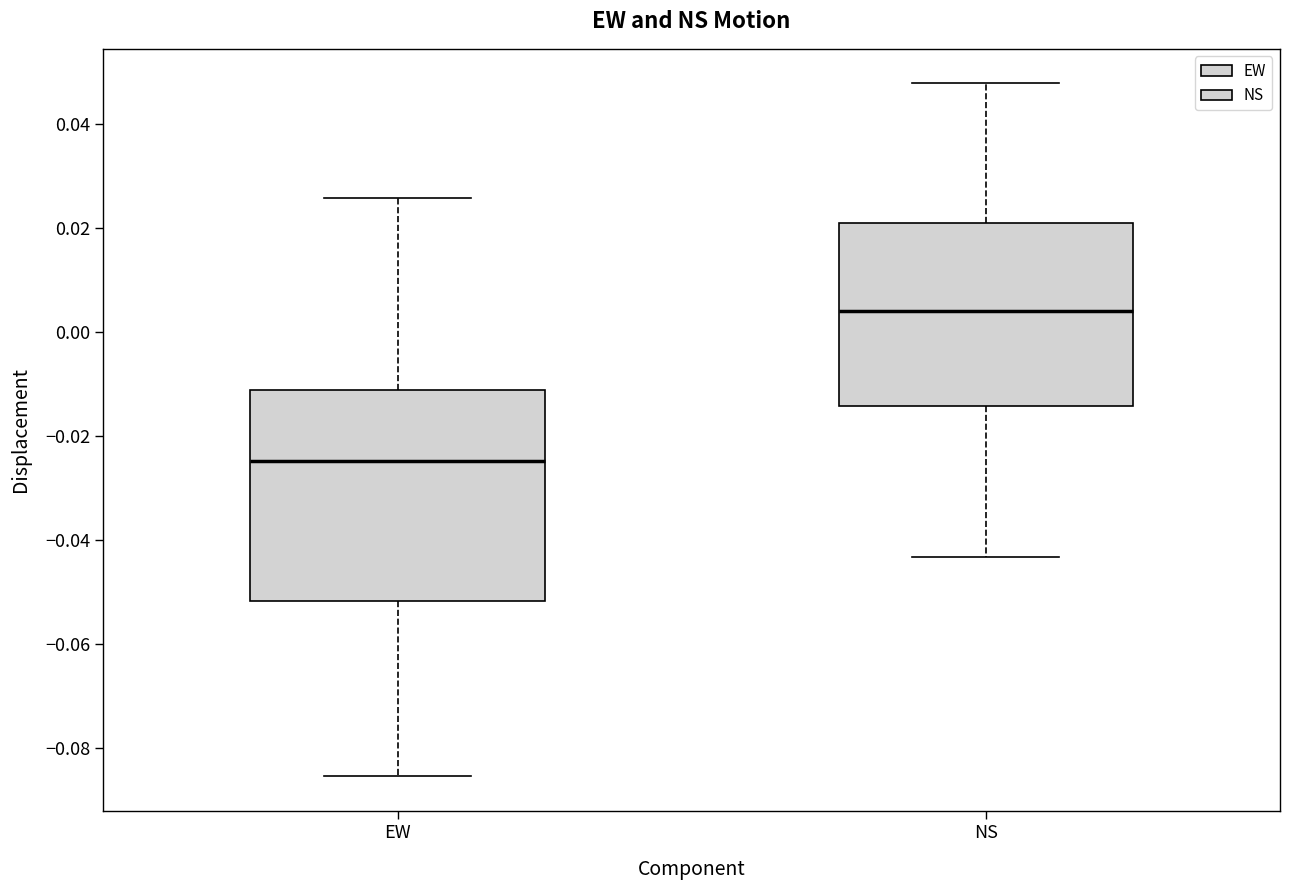

Which box's median line is the lowest?

EW